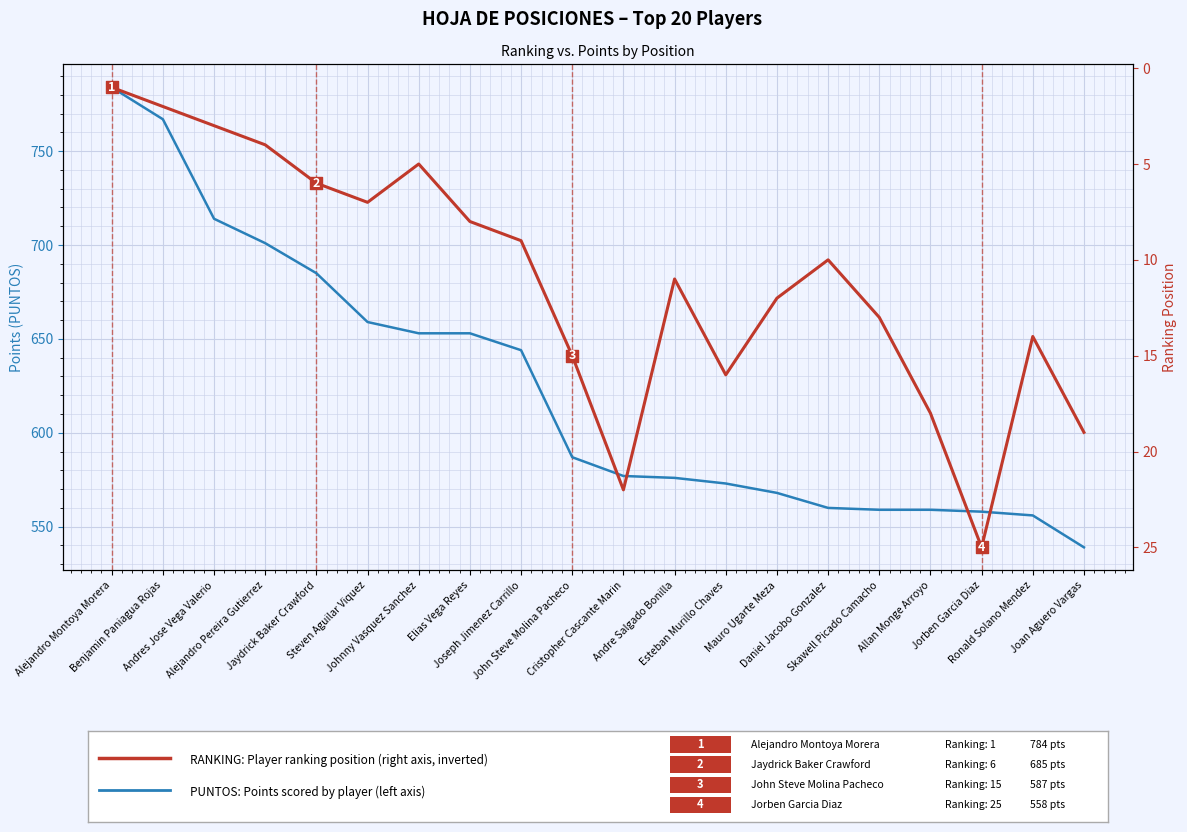

Which series contains the highest Y value?

PUNTOS: Points scored by player